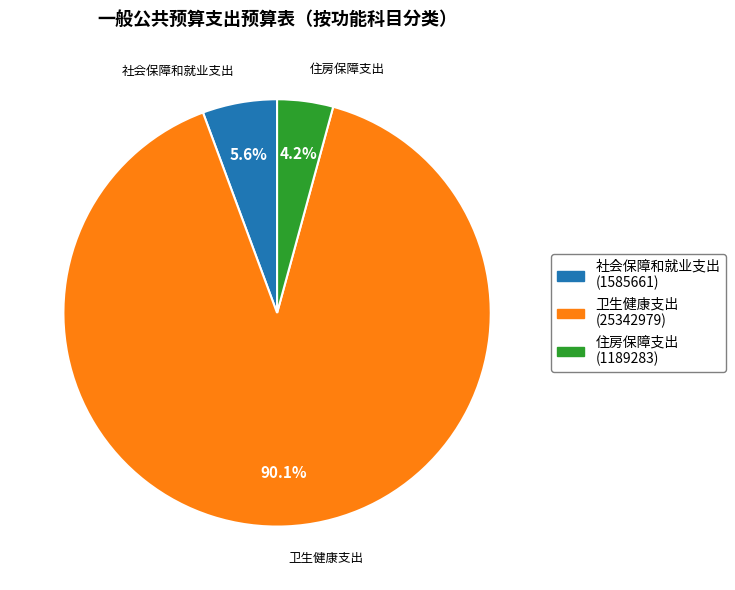

True or false: 住房保障支出 accounts for 15% of the total.

False